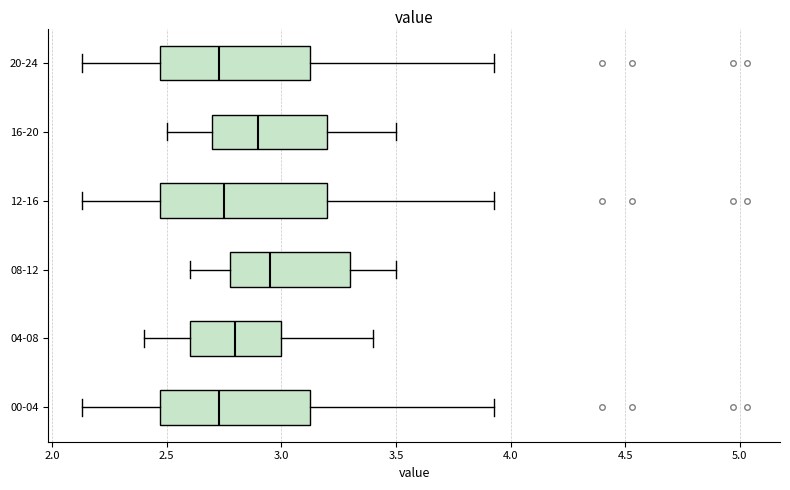

Reading bottom to top, read every box against the x-axis: the position of its median line, the range the box covers, and the ends of its whiskers. The values are not printed on the chart, so give them approximately, as read against the axis.

00-04: median 2.75, box 2.45 to 3.15, whiskers 2.15 to 3.95
04-08: median 2.80, box 2.60 to 3.00, whiskers 2.40 to 3.40
08-12: median 2.95, box 2.80 to 3.30, whiskers 2.60 to 3.50
12-16: median 2.75, box 2.45 to 3.20, whiskers 2.15 to 3.95
16-20: median 2.90, box 2.70 to 3.20, whiskers 2.50 to 3.50
20-24: median 2.75, box 2.45 to 3.15, whiskers 2.15 to 3.95